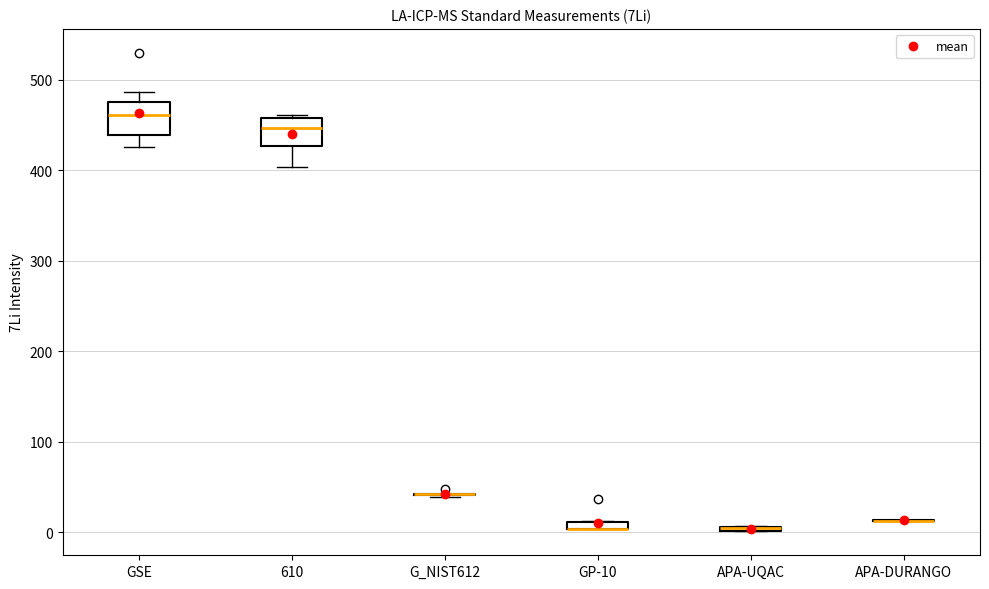

Where is the upper edge of the box for APA-UQAC on the y-axis? The values are not printed on the chart, so give them approximately, as read against the axis.

10